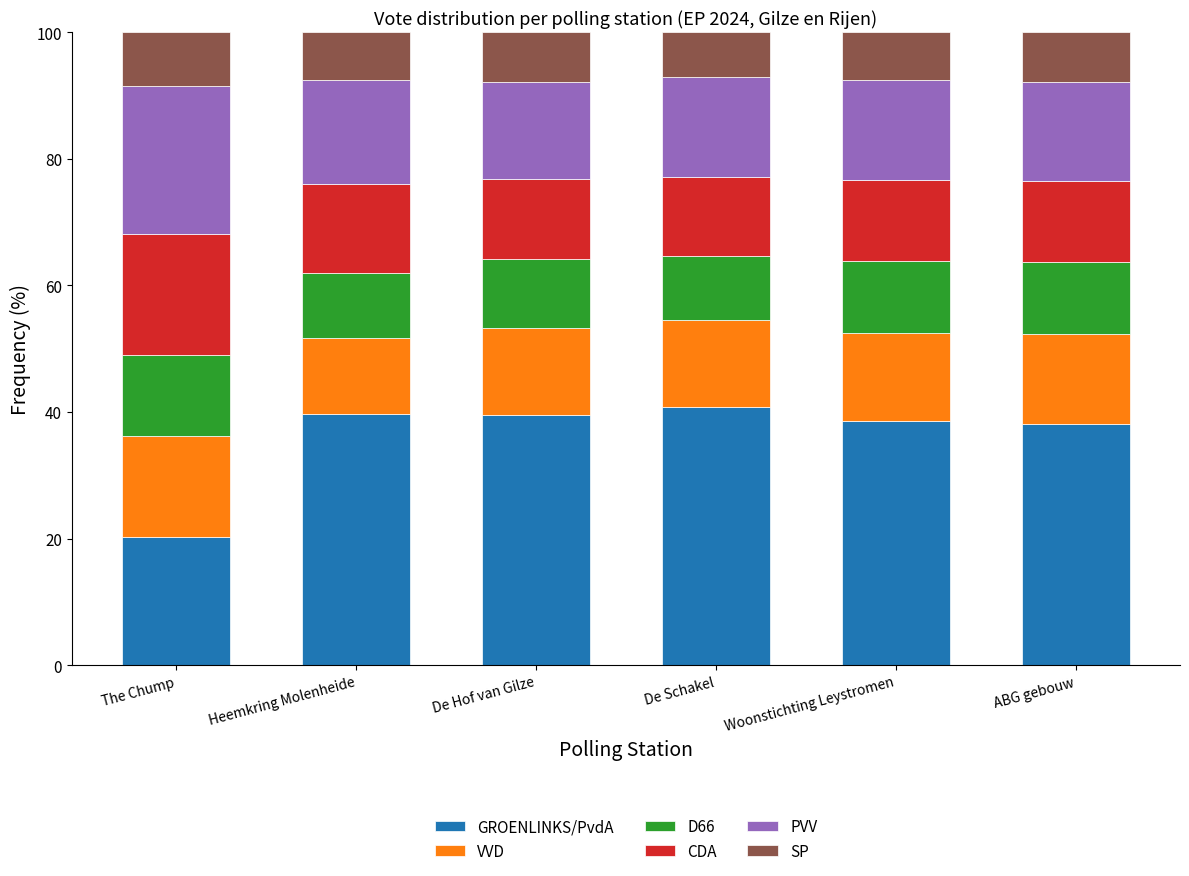

Does the chart contain stacked bars?

Yes